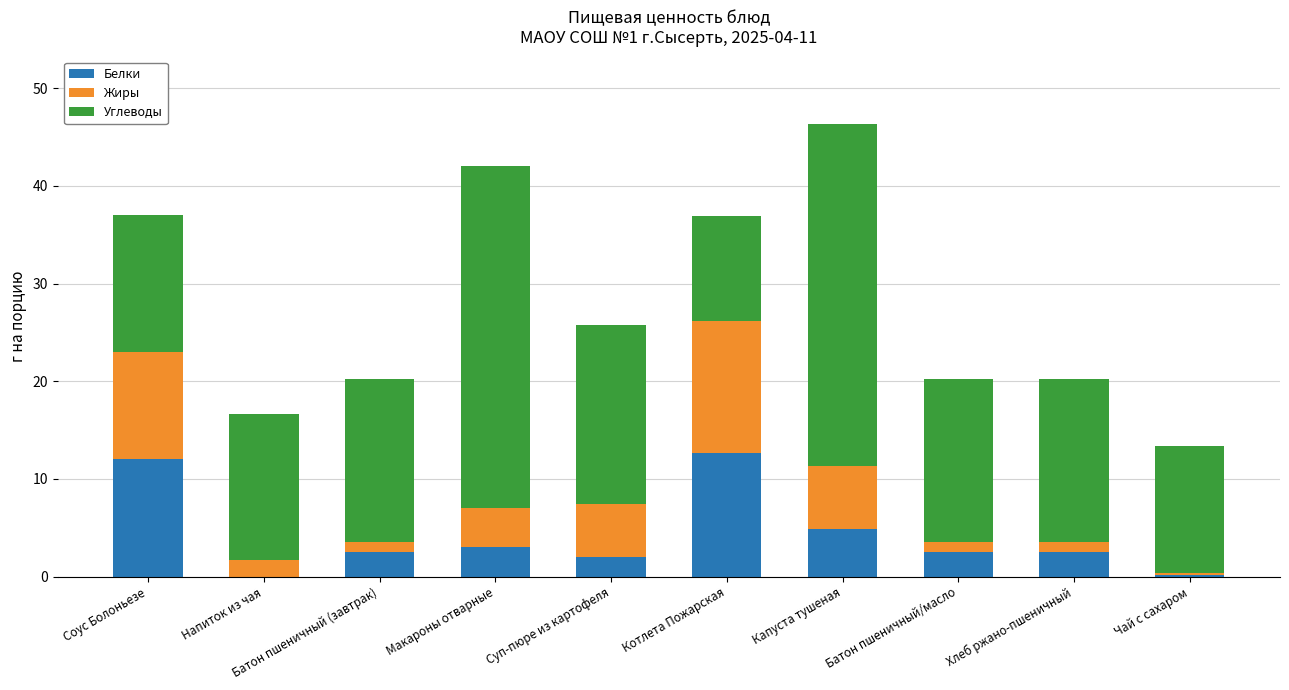

Does the chart contain stacked bars?

Yes